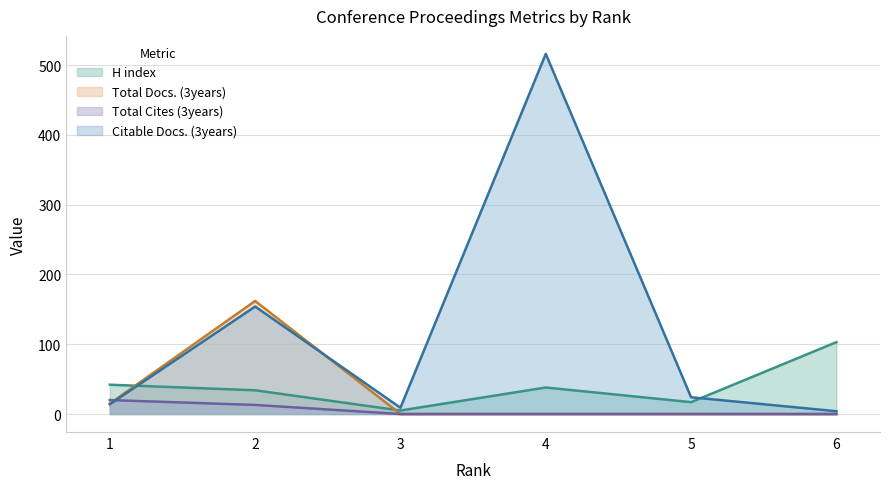

Which series has the largest total across all categories?

Citable Docs. (3years)